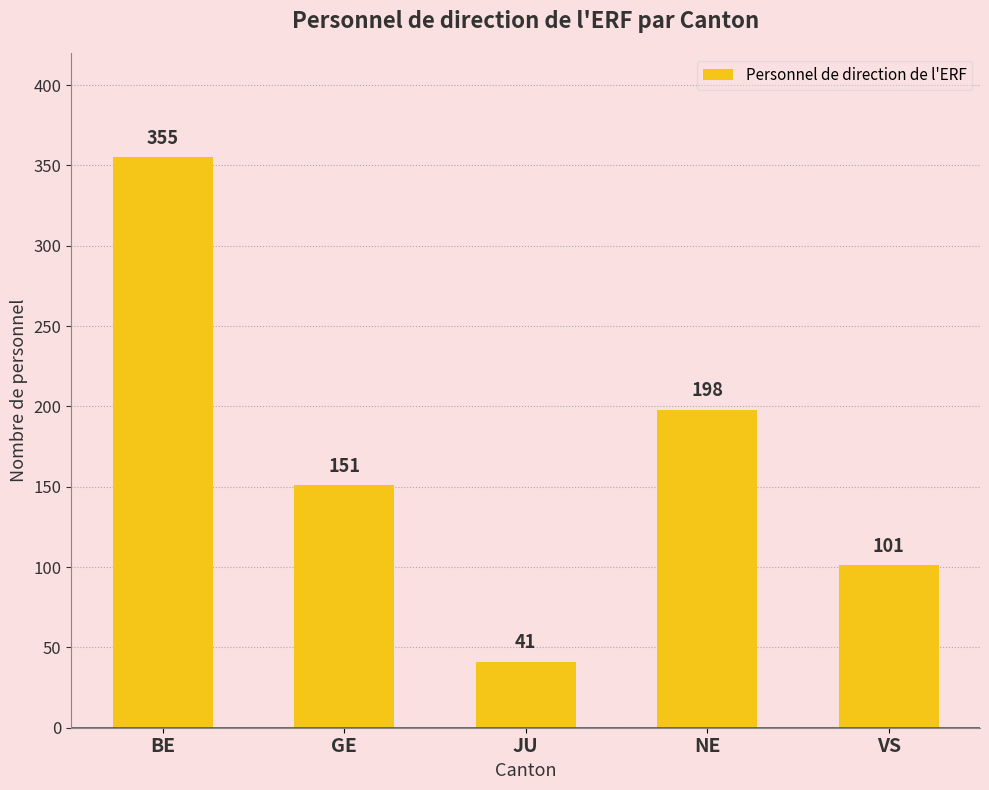

What position from the right is VS?

1